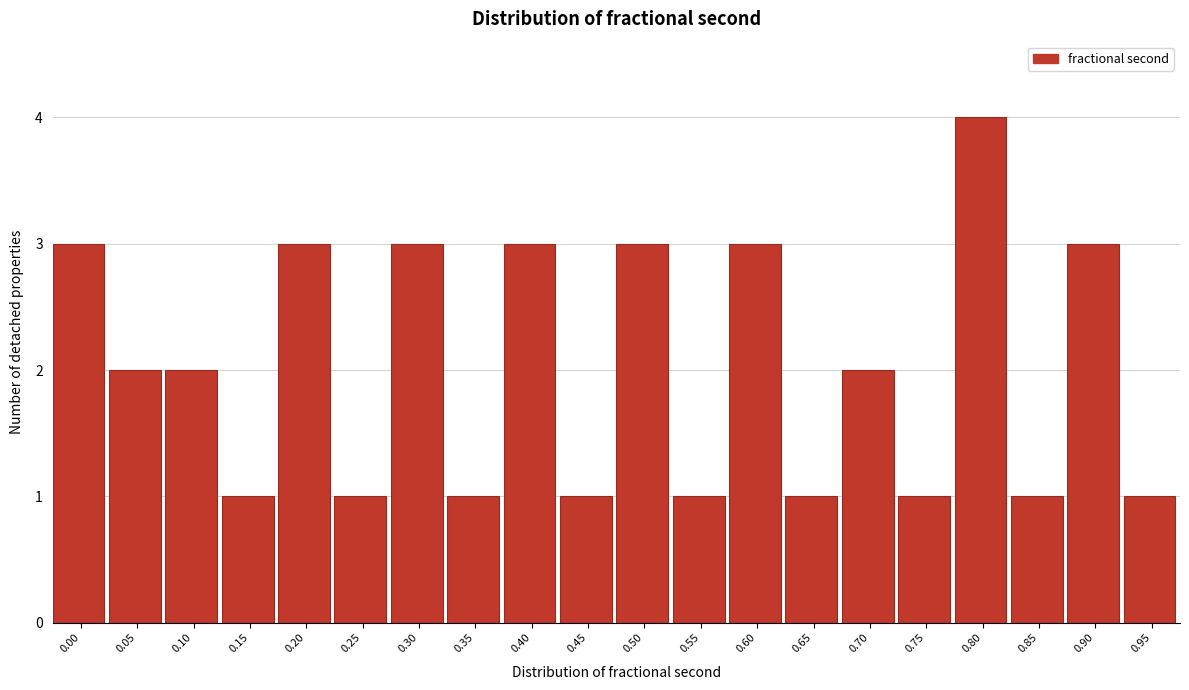

Reading left to right, extract all data points from this chart.

3	2	2	1	3	1	3	1	3	1	3	1	3	1	2	1	4	1	3	1